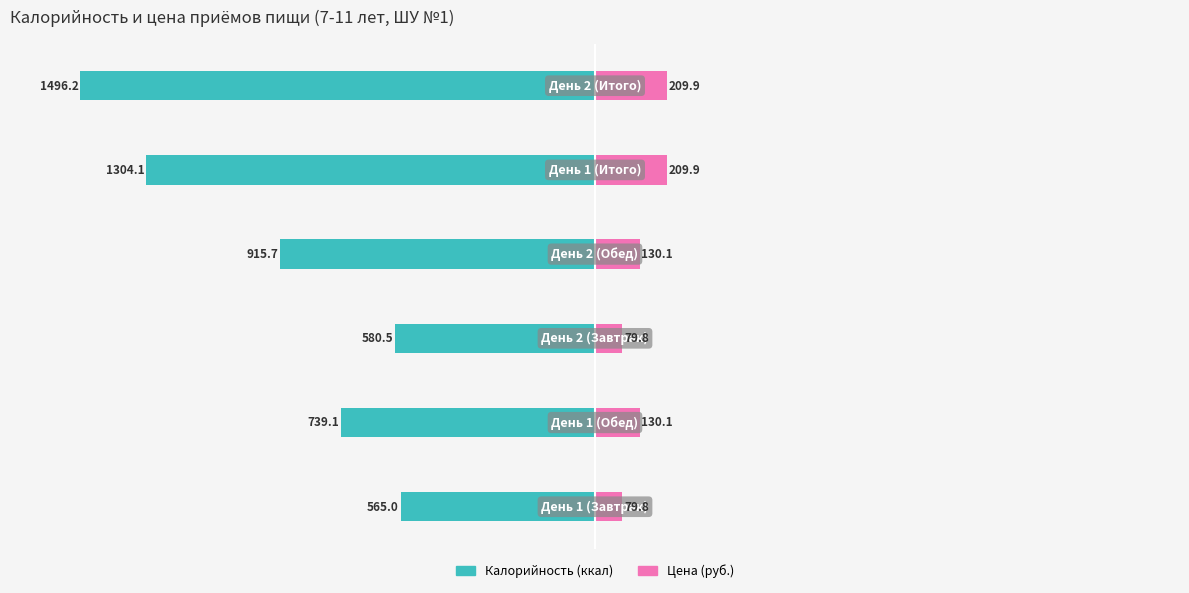

What is the value of the Калорийность (ккал) bar at the 5th from the left?

-1304.1